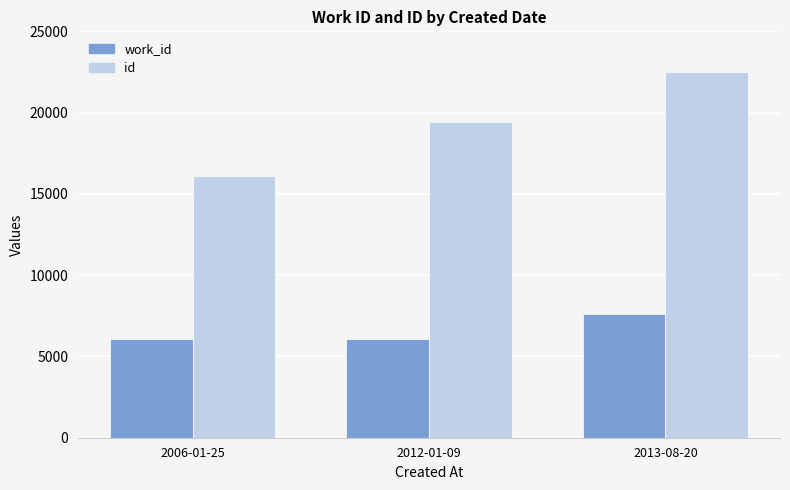

The value of id at 2012-01-09 is 13520. True or false?

False